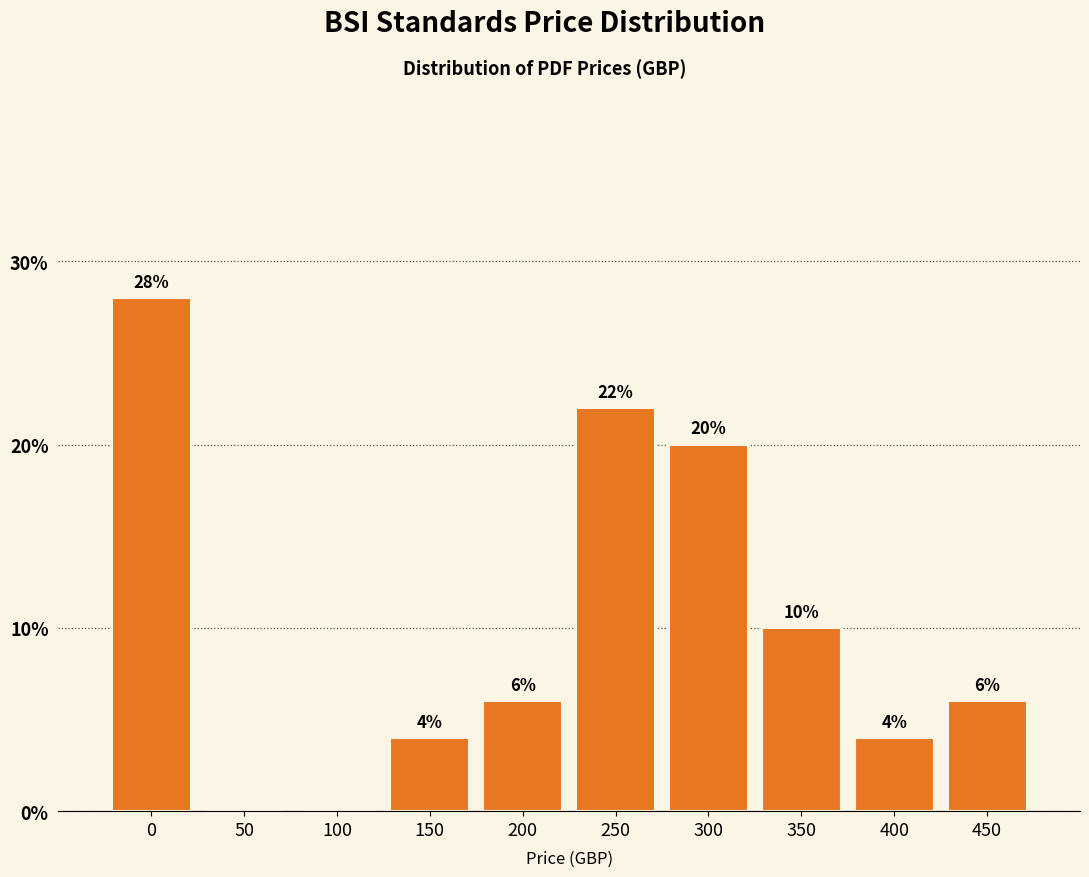

Reading left to right, what are all the values shown in this chart?

0=28.0	50=0.0	100=0.0	150=4.0	200=6.0	250=22.0	300=20.0	350=10.0	400=4.0	450=6.0